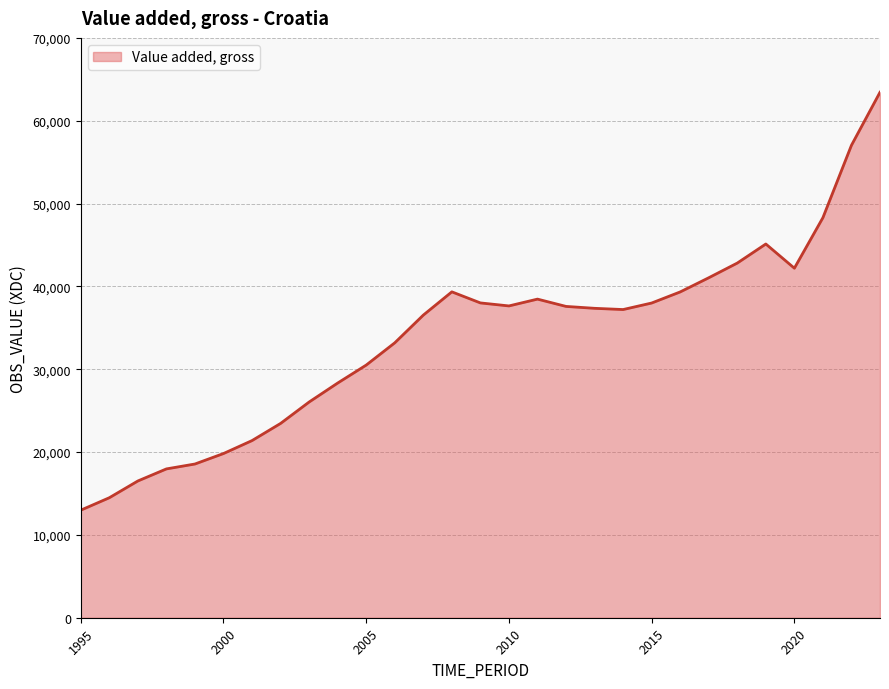

What is the greatest value displayed?

63437.4